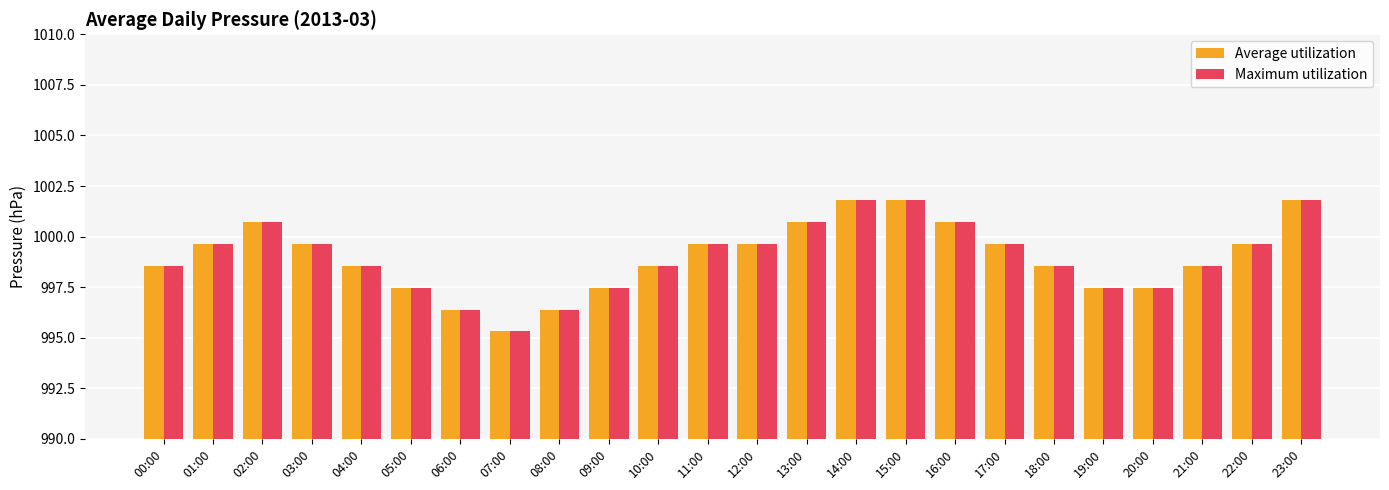

What is the average value of the Maximum utilization series?

999.0